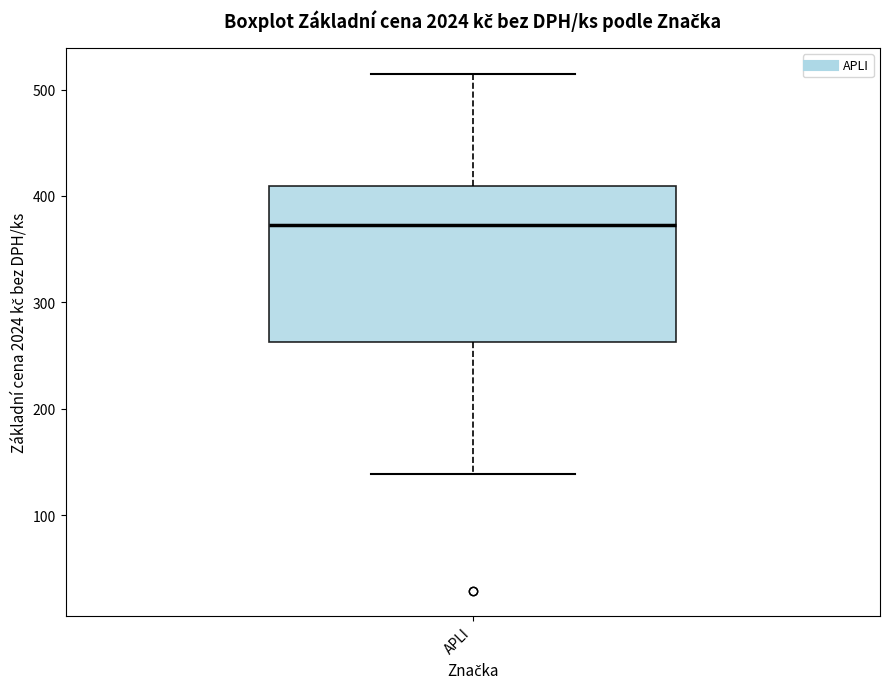

Read this box plot against the y-axis: the position of the median line, the range covered by the box, and the ends of both whiskers. The values are not printed on the chart, so give them approximately, as read against the axis.

median 370, box 260 to 410, whiskers 140 to 520